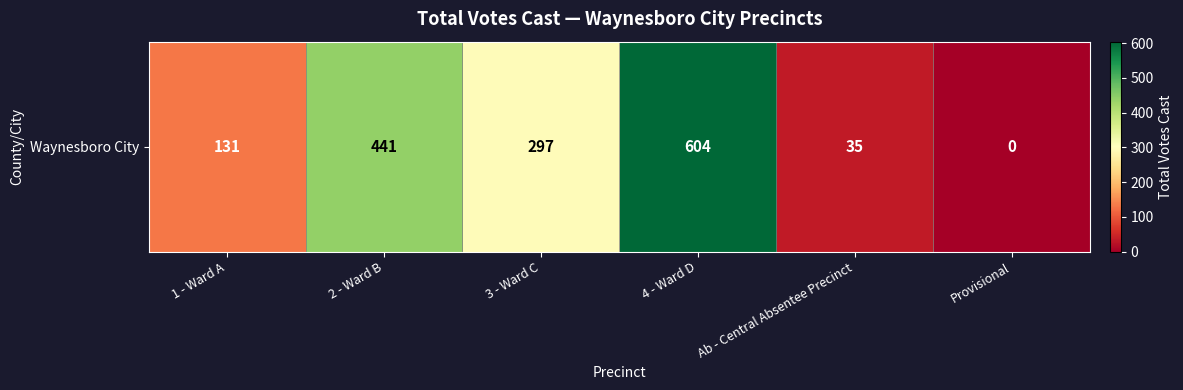

True or false: the data shows 297 at 3 - Ward C.

True